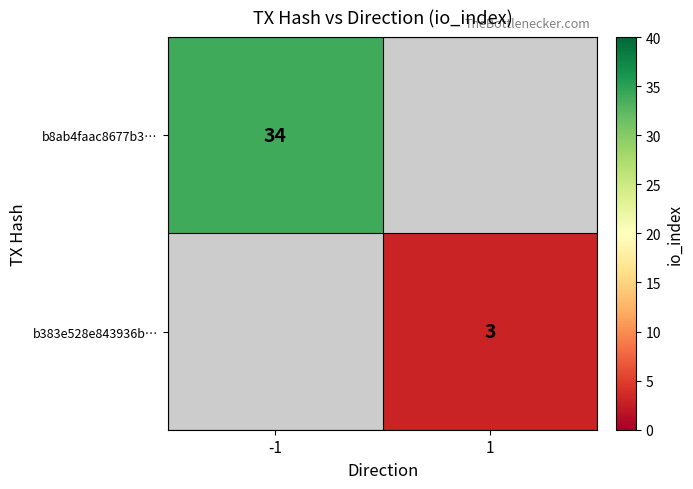

Is it true that b8ab4faac8677b3… equals 34 at -1?

True